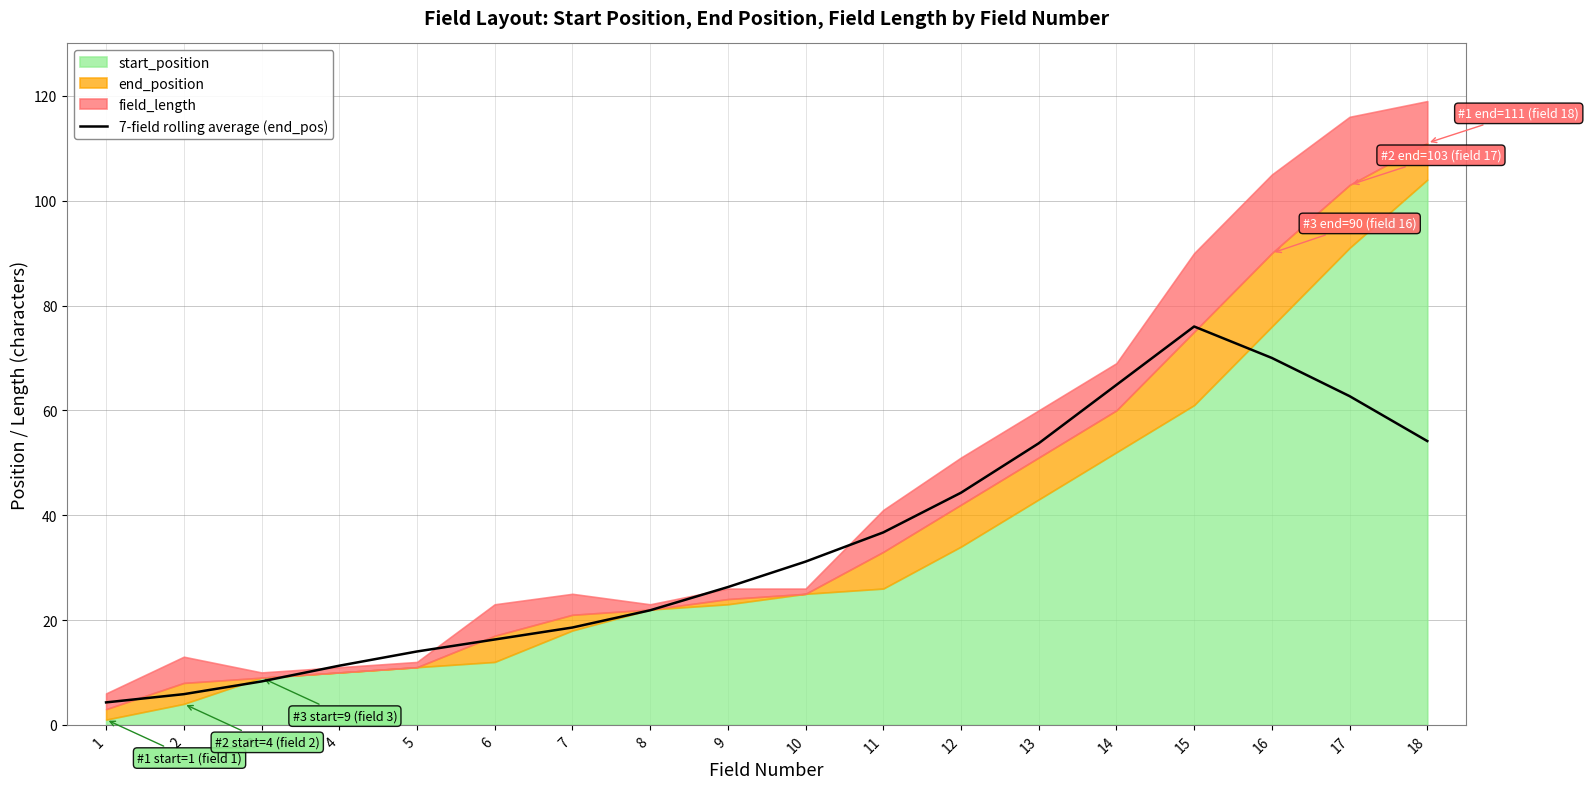

Between 2 and 9, which is larger?

9